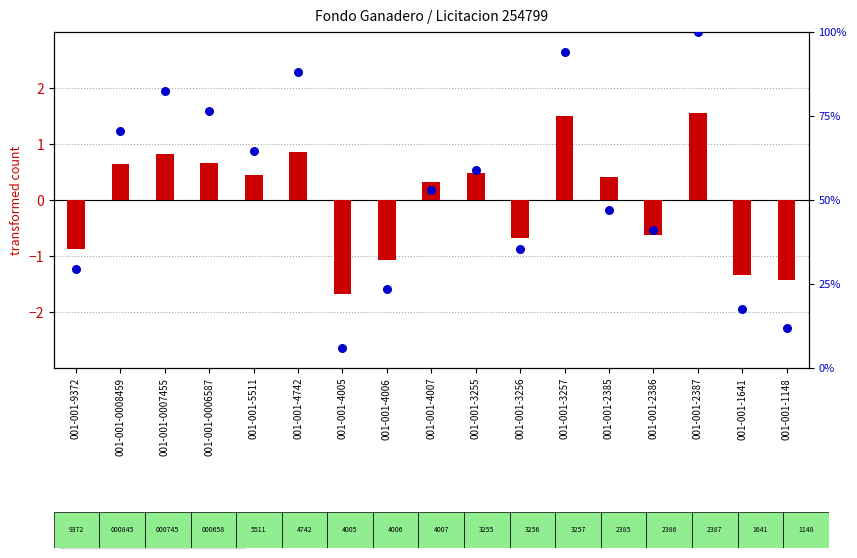

What is the total value across all series at 001-001-5511?

65.2